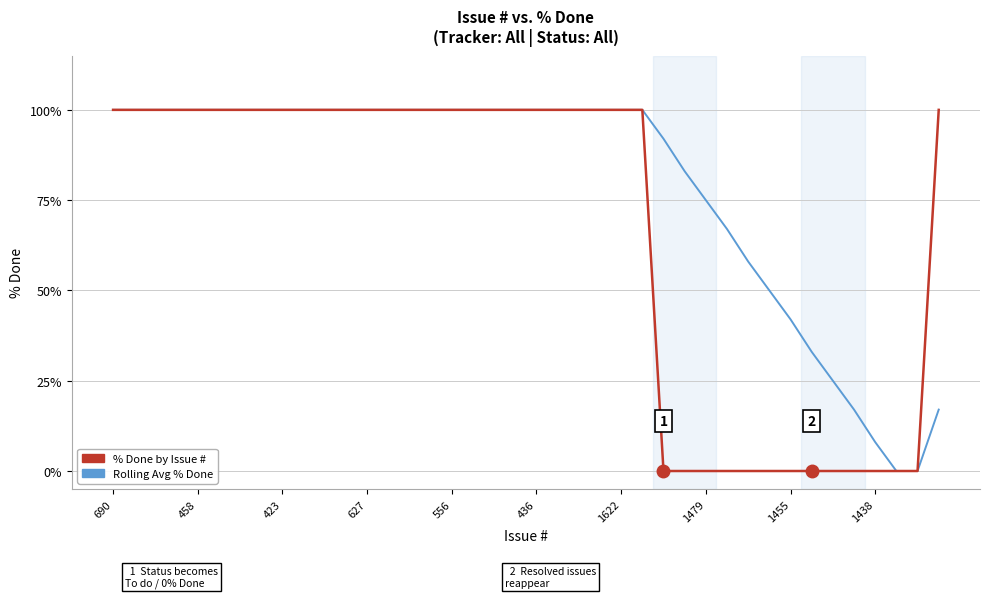

What is the maximum value for Rolling Avg % Done?

100